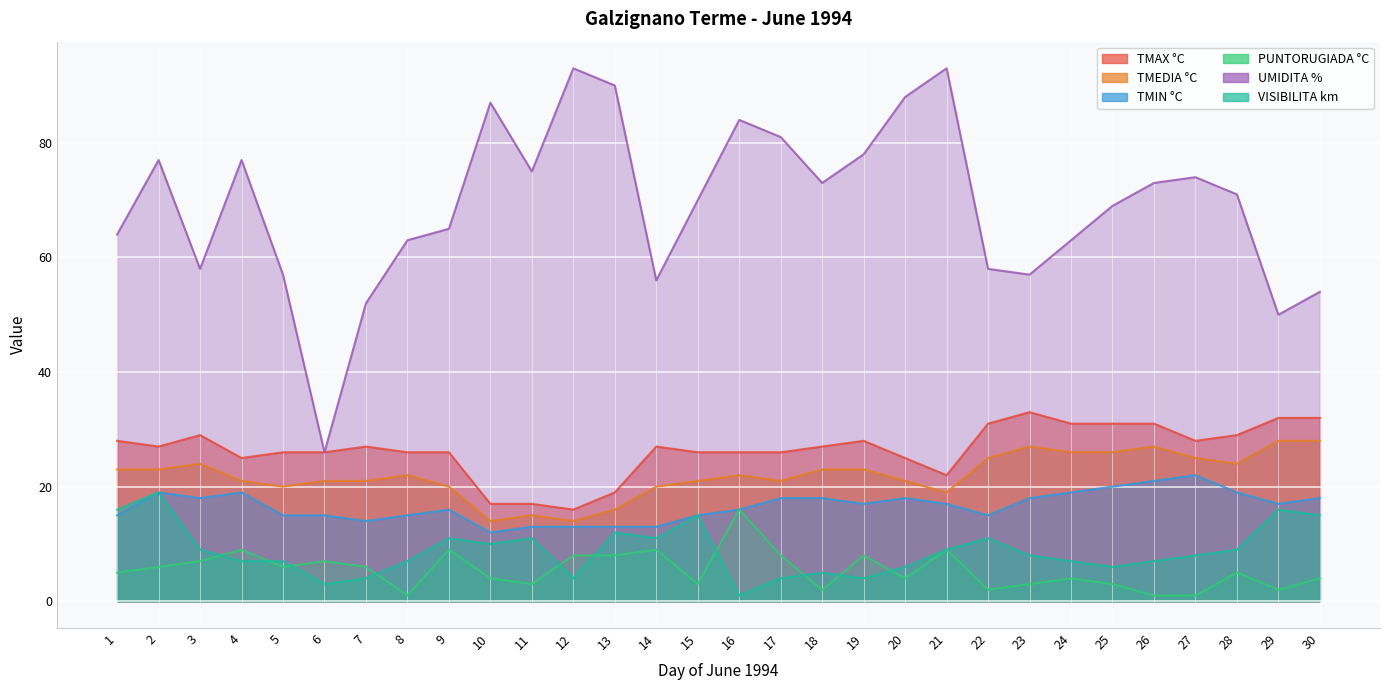

Between 17 and 24, which series saw the biggest shift?

UMIDITA %